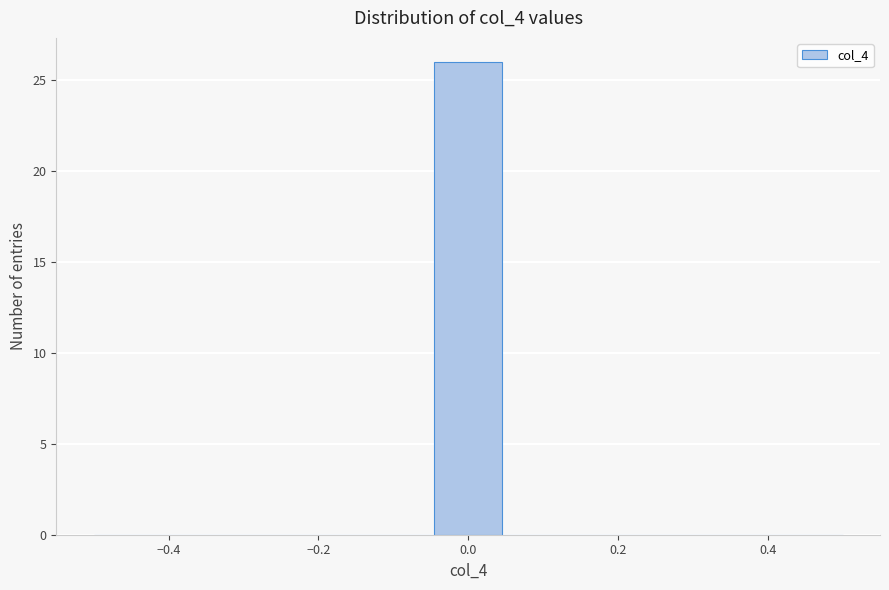

Over which range of the x-axis is the bar tallest?

-0.04 to 0.04